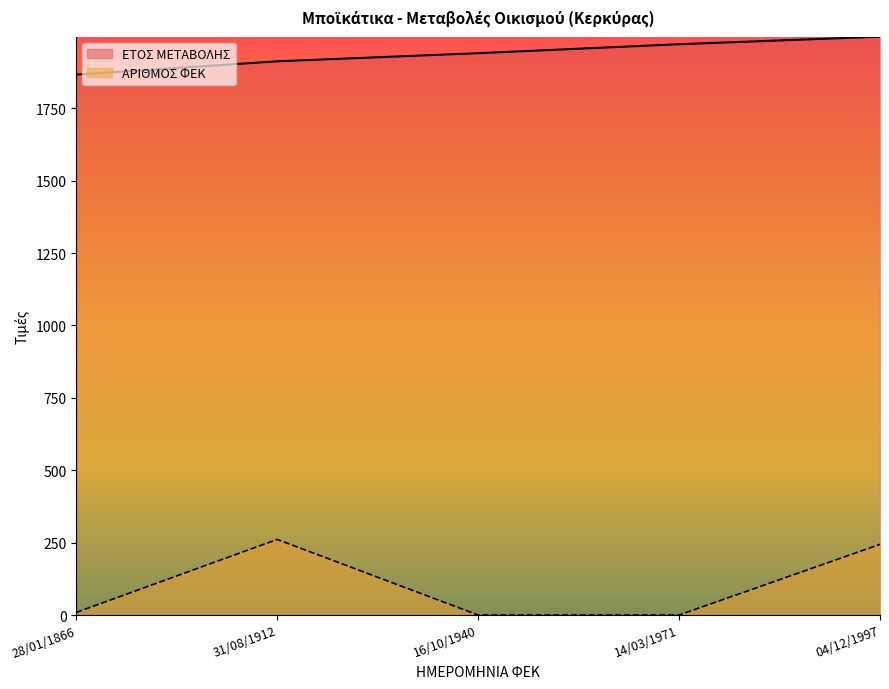

What are all the series names shown in the legend?

ΕΤΟΣ ΜΕΤΑΒΟΛΗΣ, ΑΡΙΘΜΟΣ ΦΕΚ